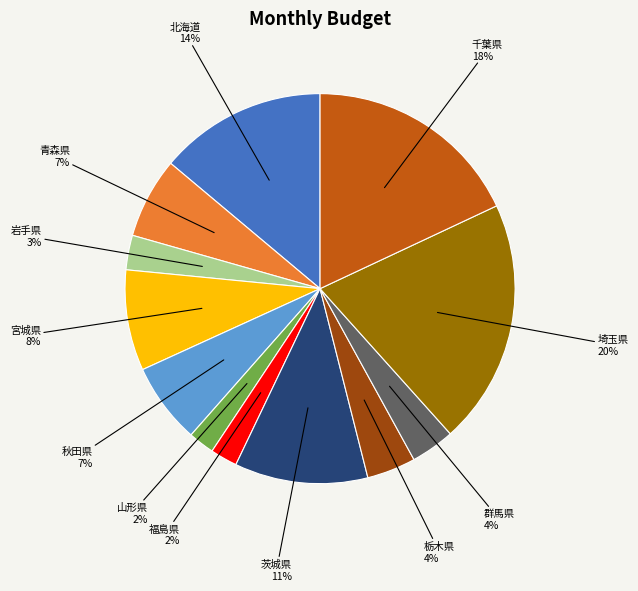

Does any single category account for the majority?

No